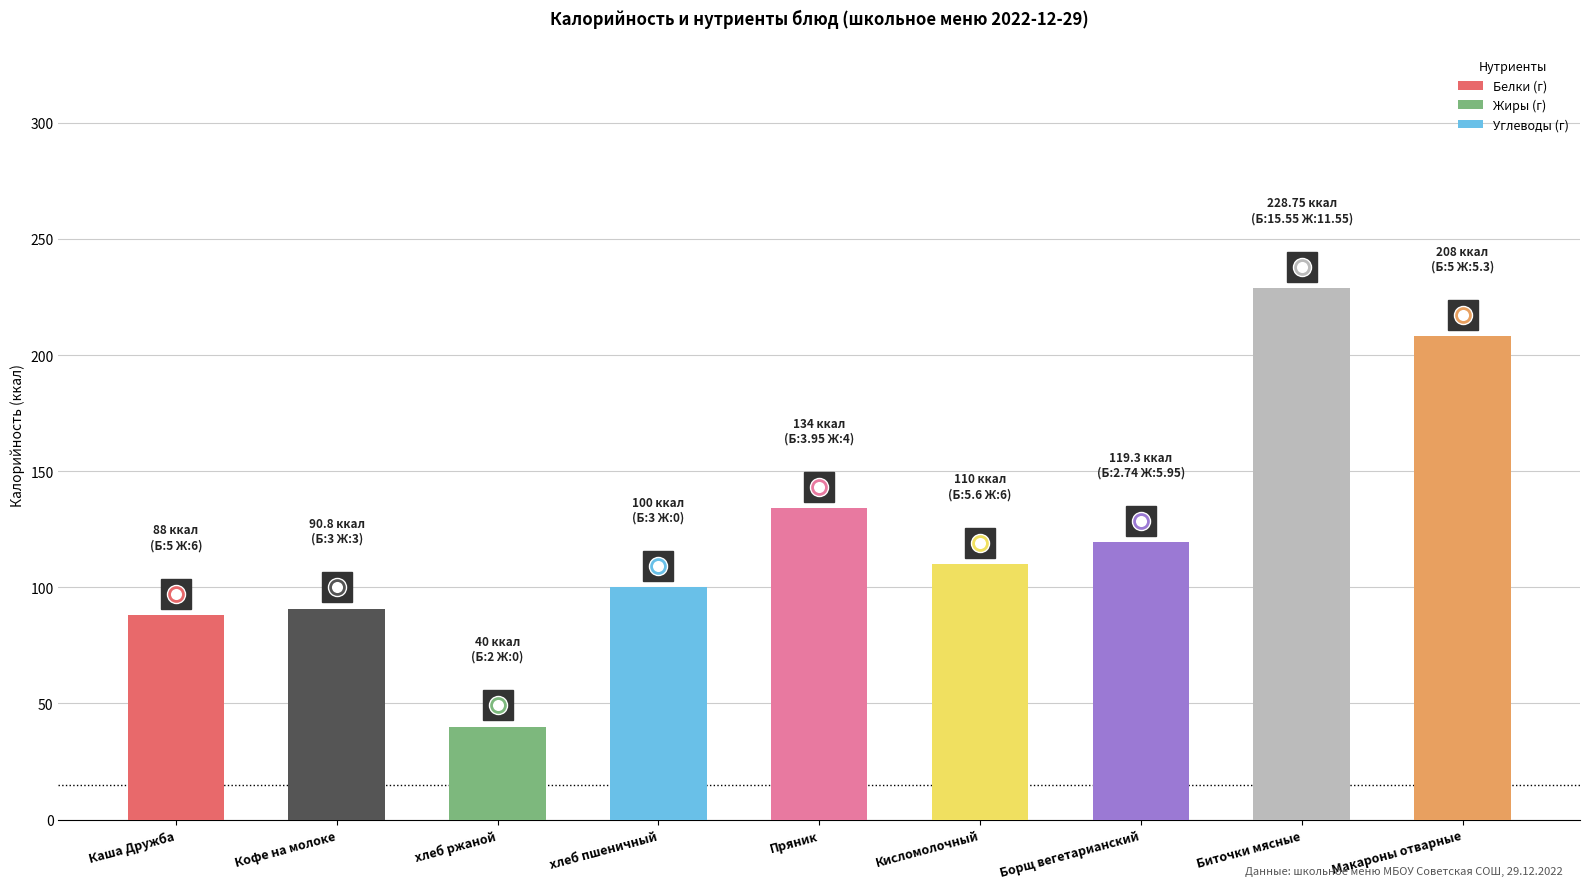

Reading left to right, extract all data points from this chart.

88.0	90.8	40.0	100.0	134.0	110.0	119.3	228.8	208.0